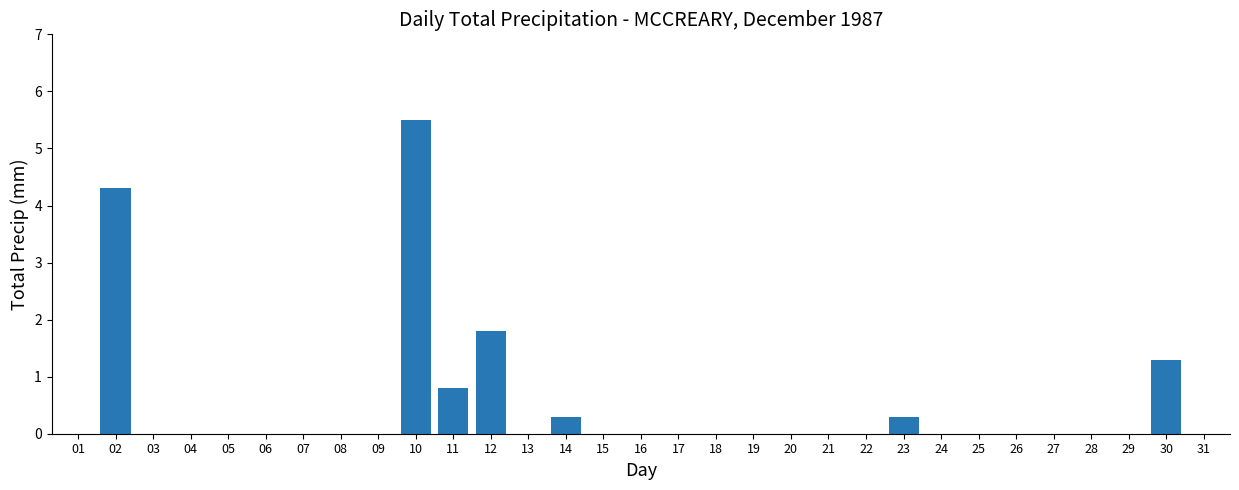

What is the change in value from 06 to 23?

+0.3